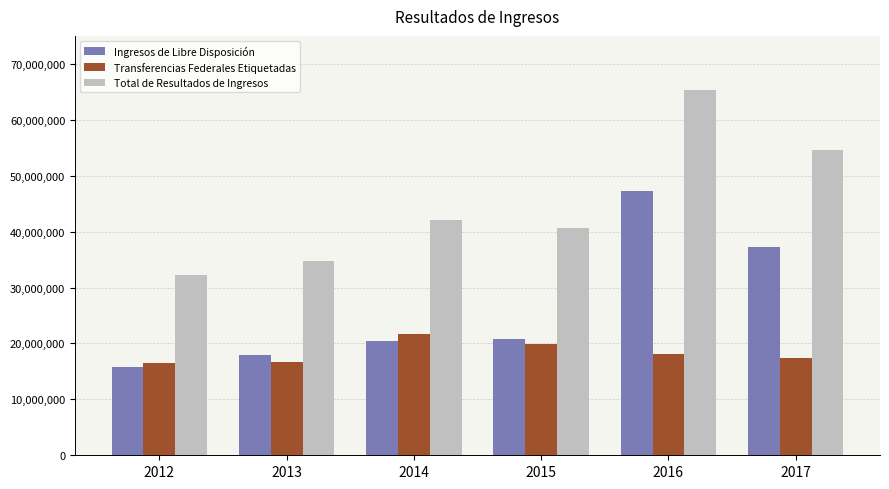

What is the difference between the highest and lowest values at 2014?

21612608.9